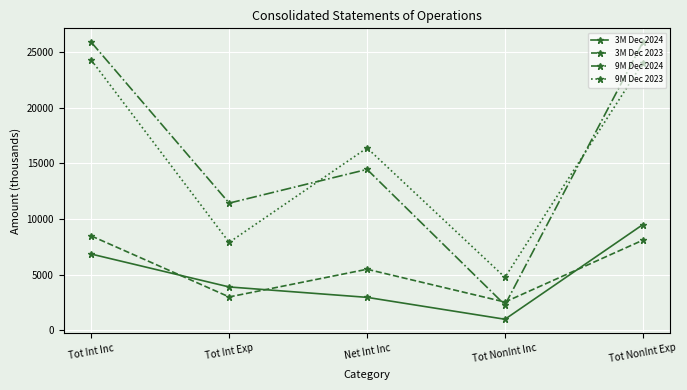

True or false: 3M Dec 2024 has more than 1 points higher than both neighbors.

False